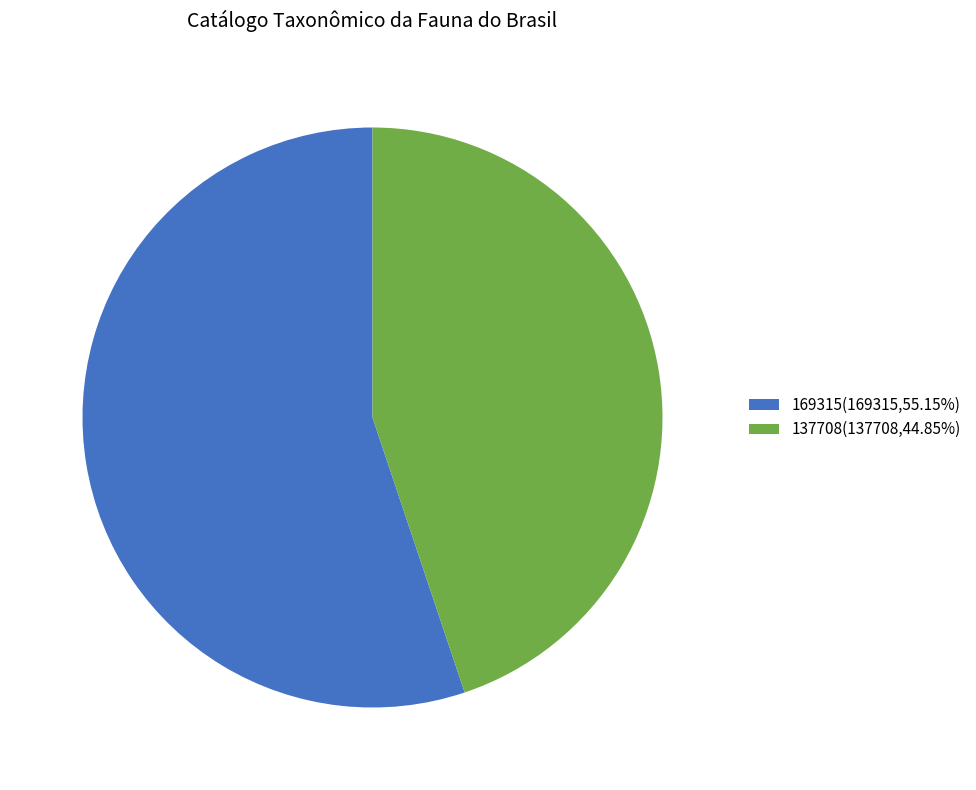

What is the ratio of the value at 137708 to the value at 169315?

0.8